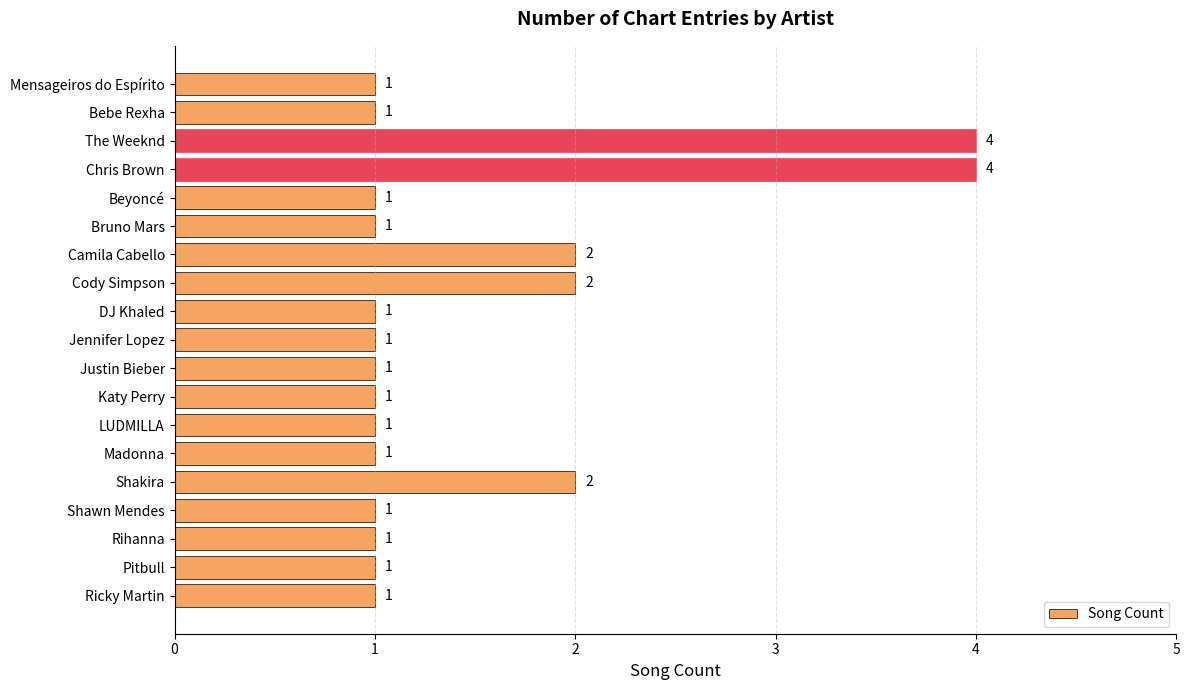

What is the greatest value displayed?

4